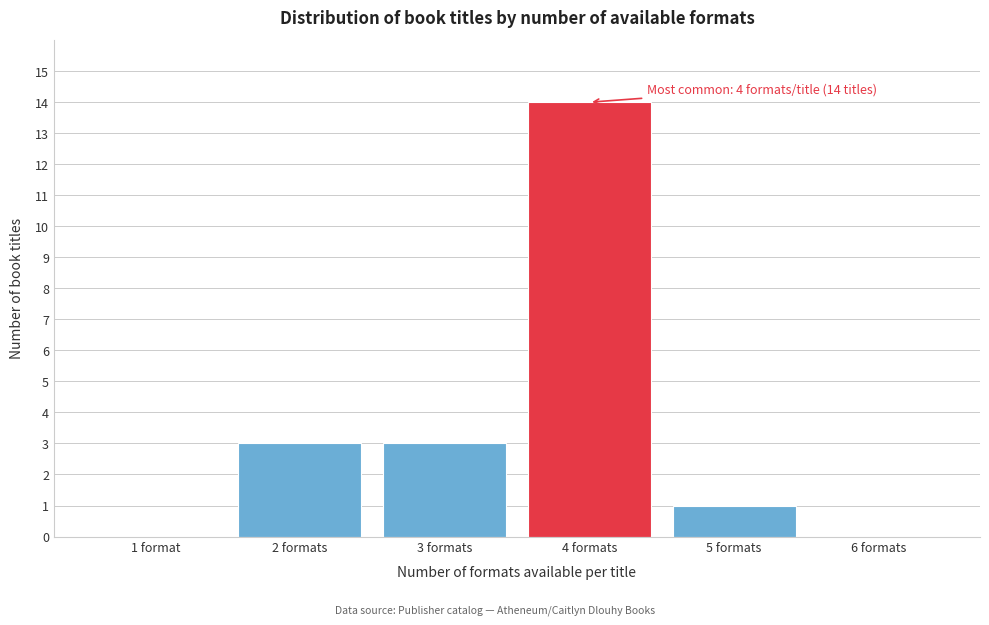

Reading left to right, transcribe all the data shown in this chart.

1 format=0	2 formats=3	3 formats=3	4 formats=14	5 formats=1	6 formats=0